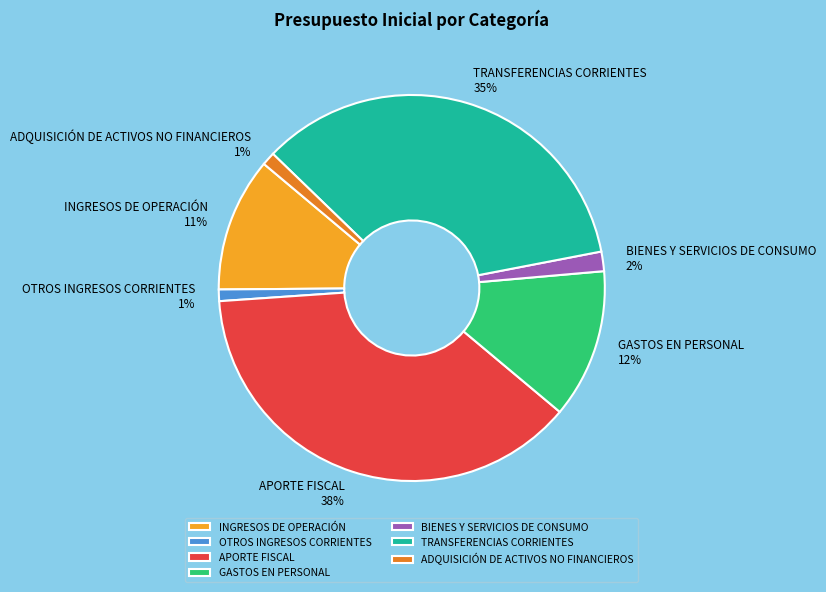

The BIENES Y SERVICIOS DE CONSUMO slice represents 16% of the pie. True or false?

False